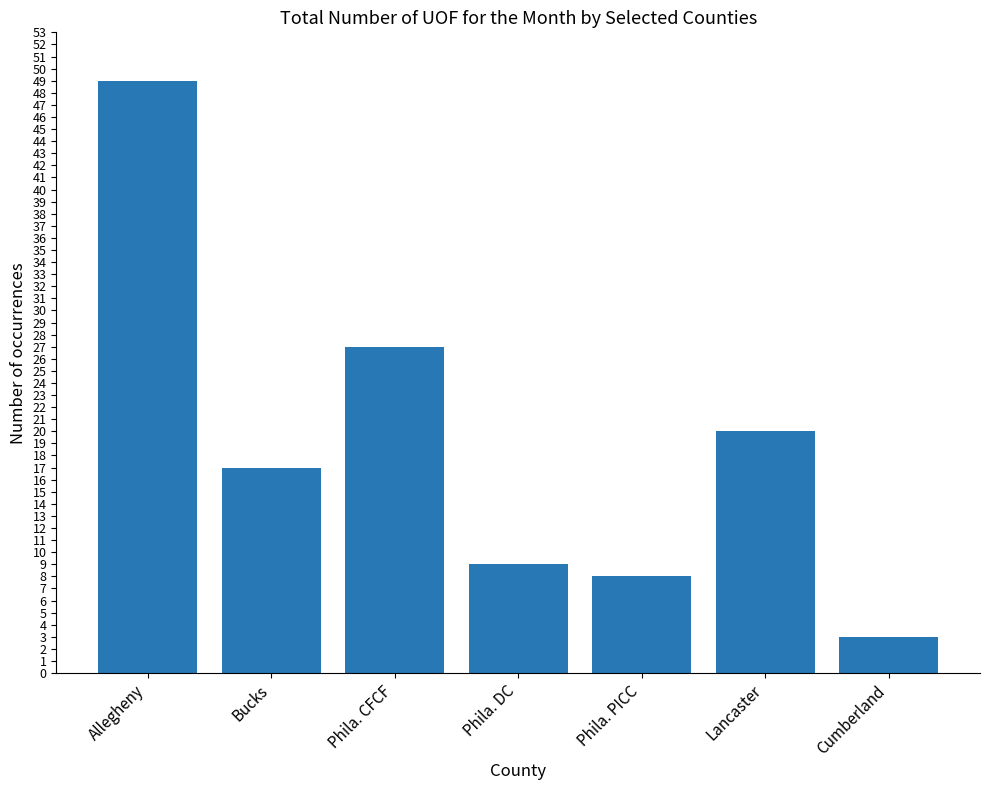

The chart shows a value of 5 at Lancaster. True or false?

False